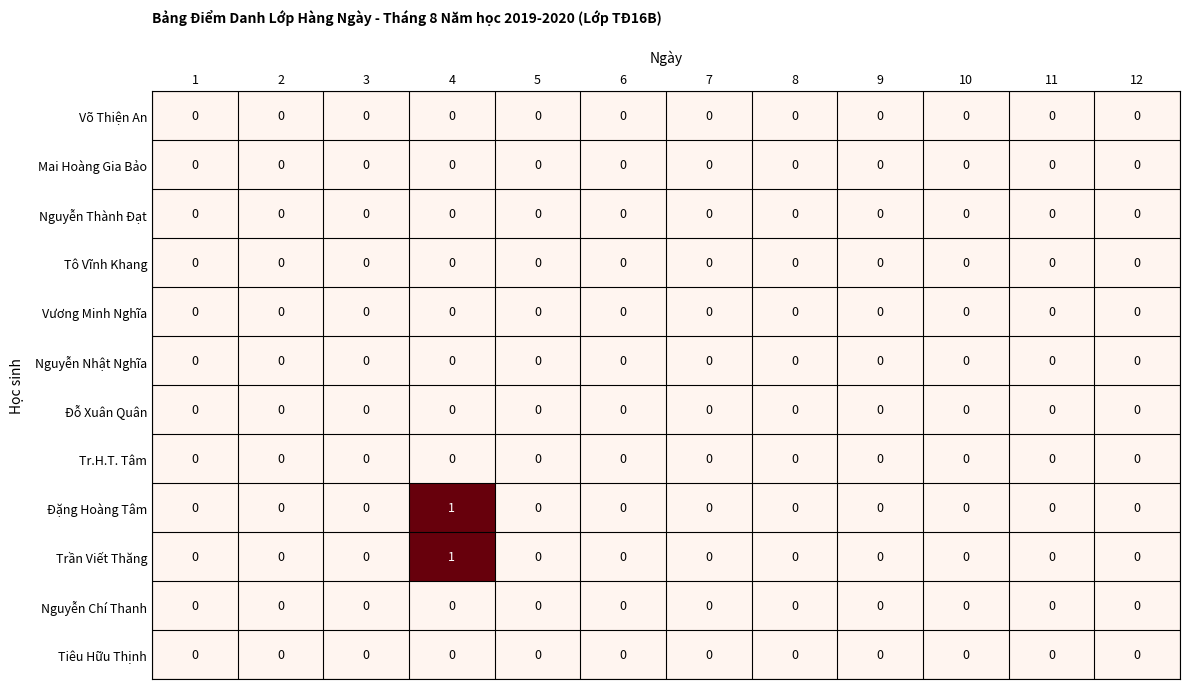

The value of Trần Viết Thăng at 12 is 0. True or false?

True